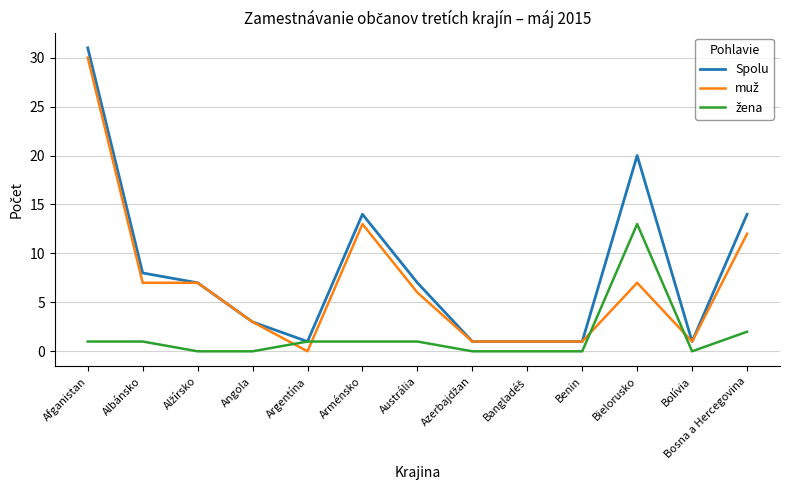

The value of Spolu at Albánsko is 5. True or false?

False